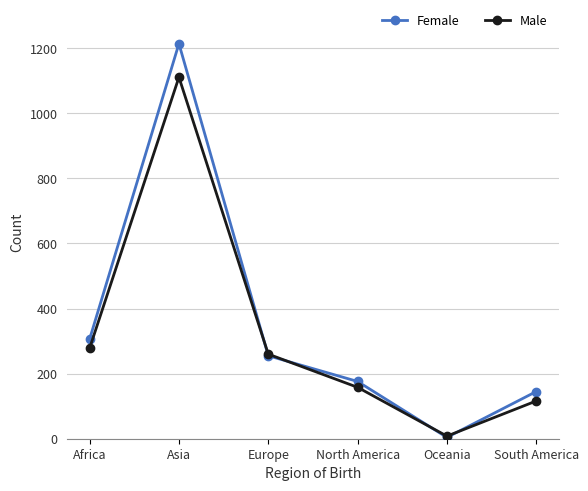

What position from the right is North America?

3